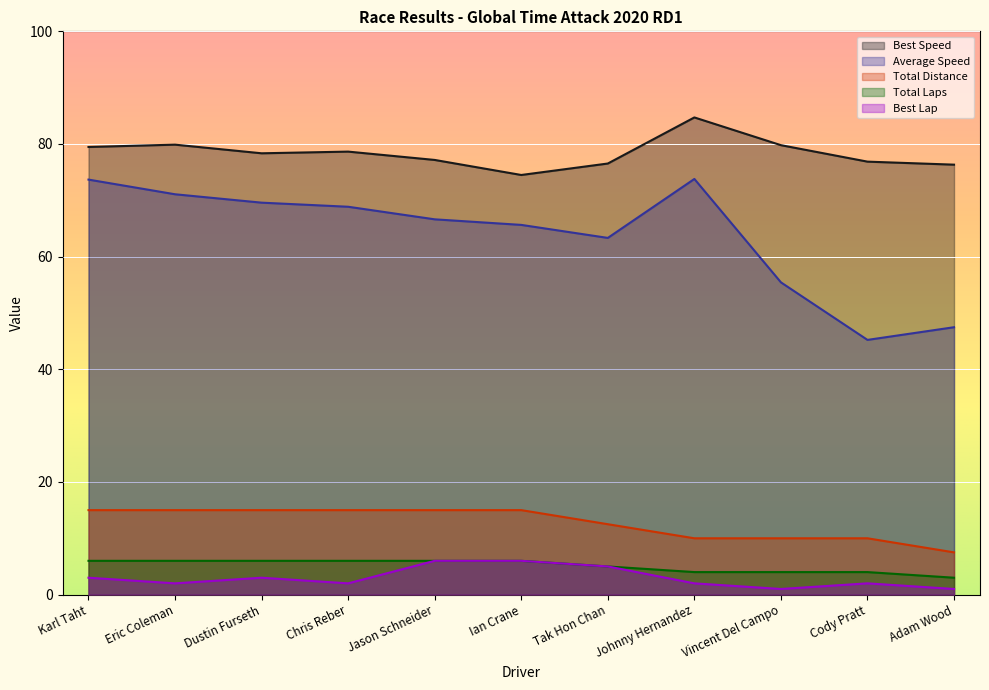

Is it true that Best Speed equals 79.9 at Eric Coleman?

True